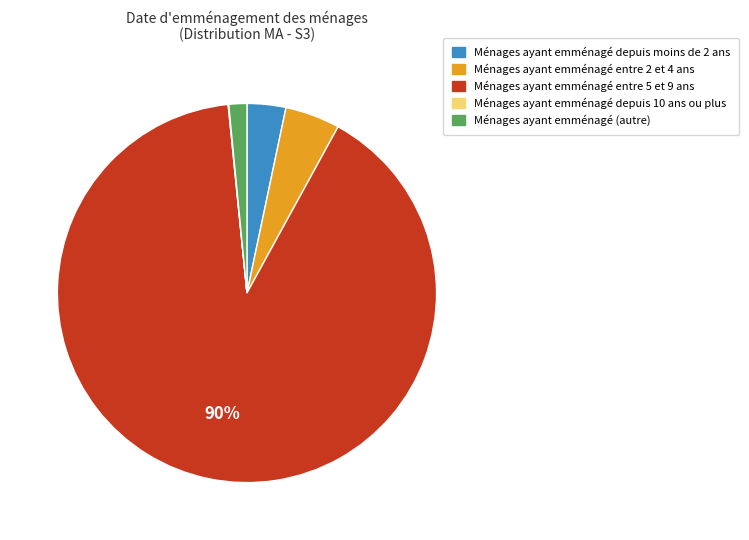

To the nearest percent, what is the average slice percentage?

20%